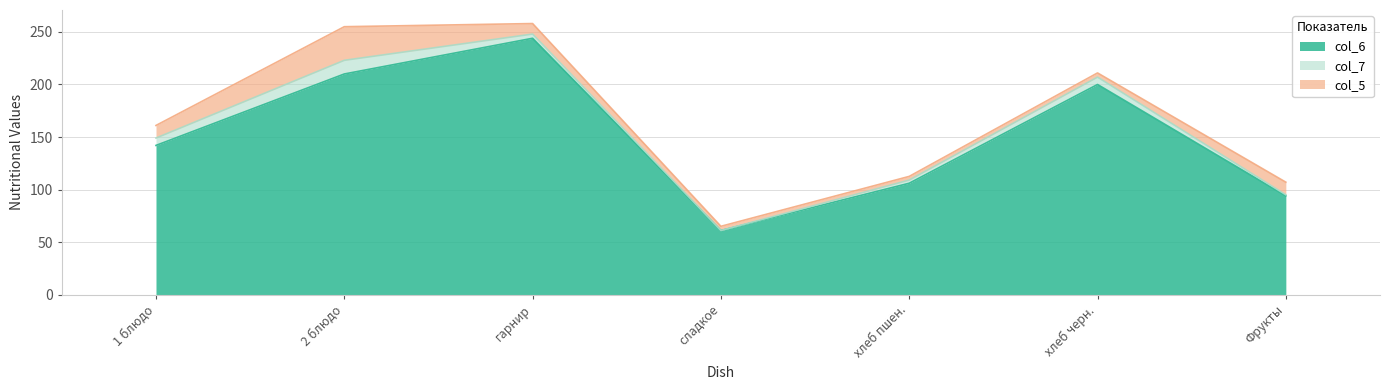

At Фрукты, list the series in order from smallest to largest.

col_7, col_5, col_6